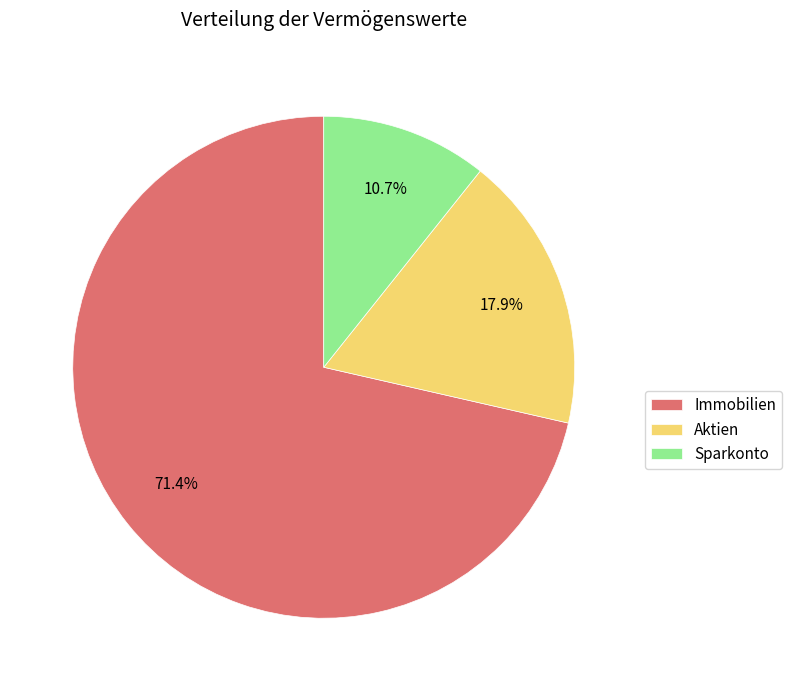

Which has a higher value, Immobilien or Sparkonto?

Immobilien